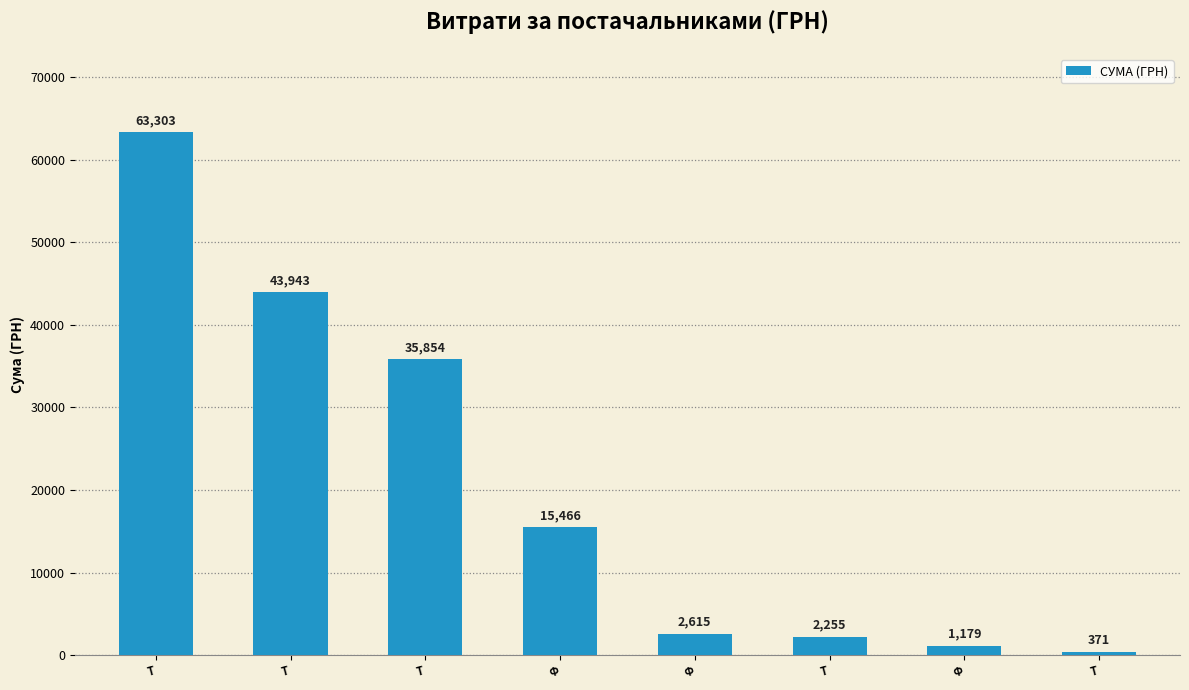

What is the sum of all values?

164986.4